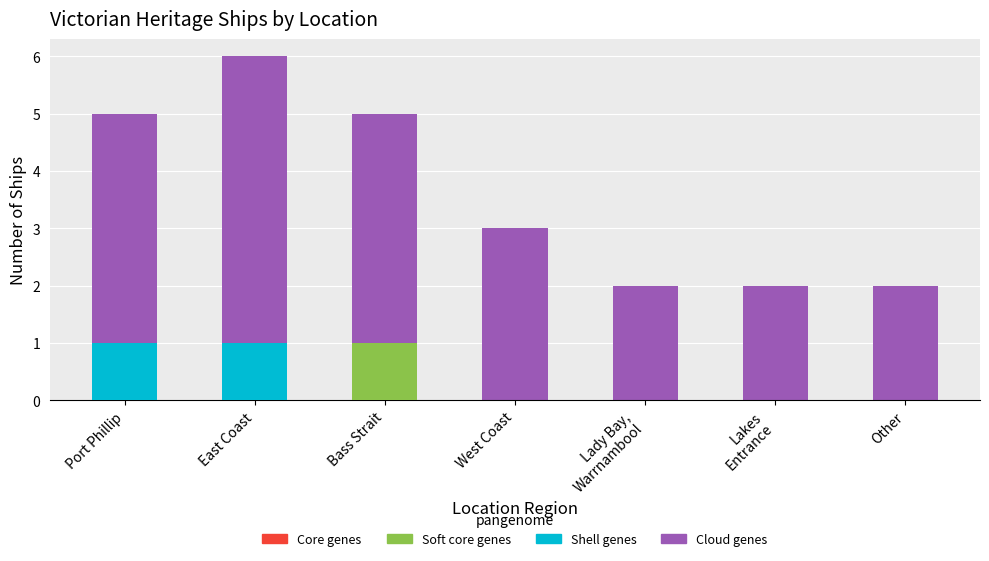

What is the highest value of the Soft core genes series?

1